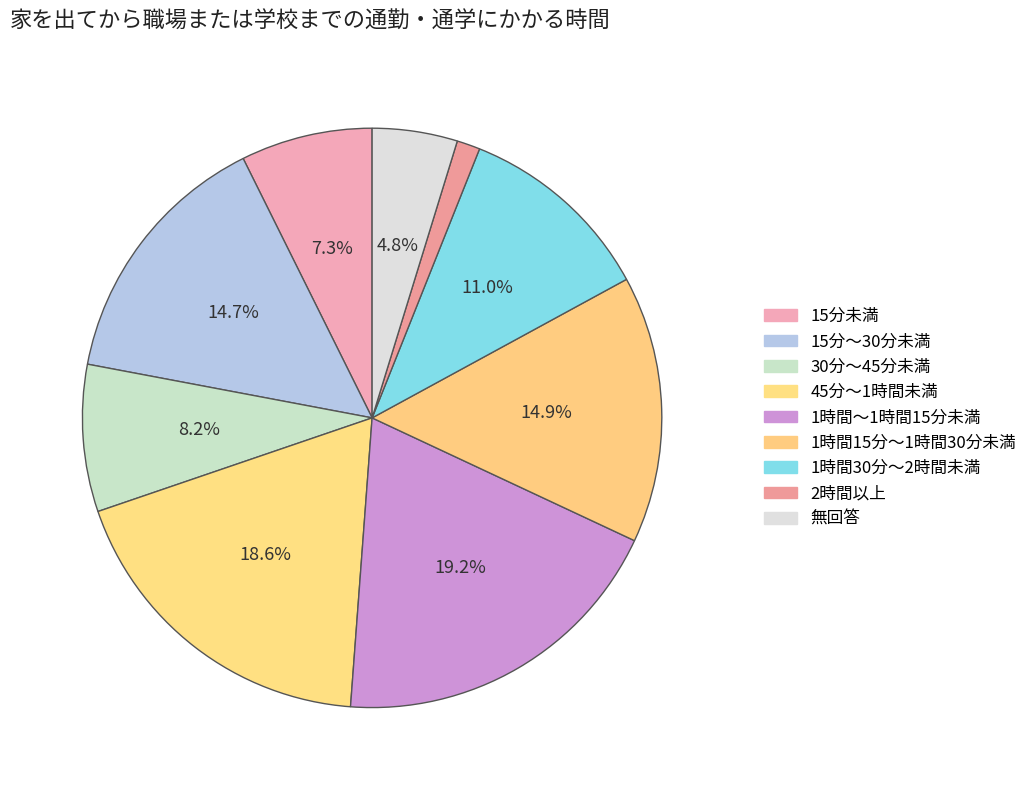

Which slice is the largest?

1時間～1時間15分未満